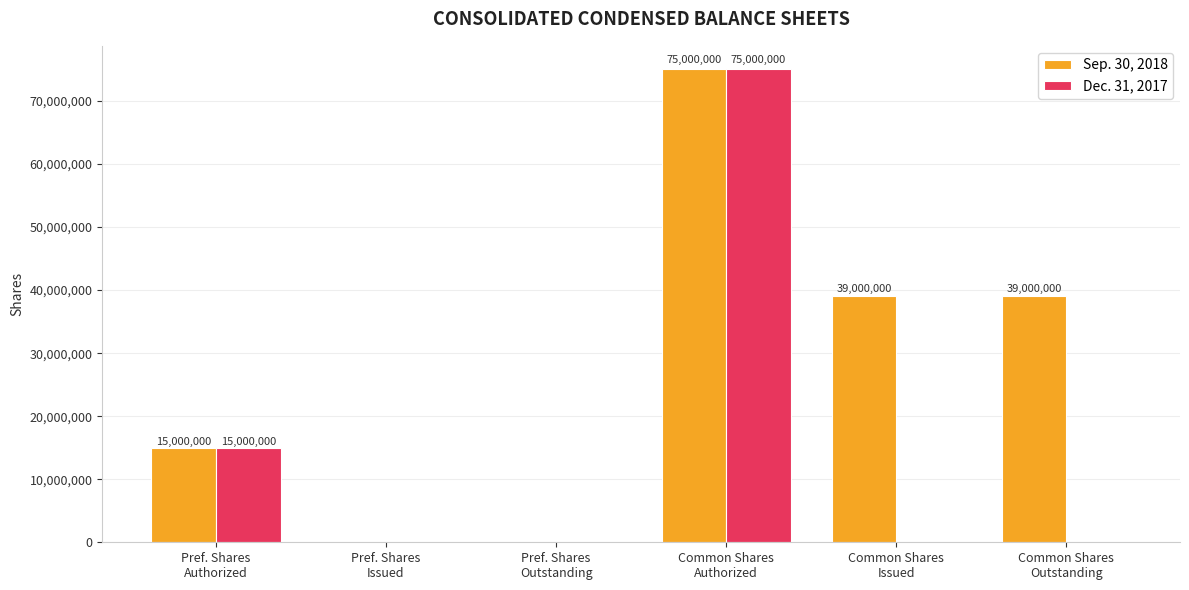

How many Dec. 31, 2017 values are between 0 and 15000000?

5